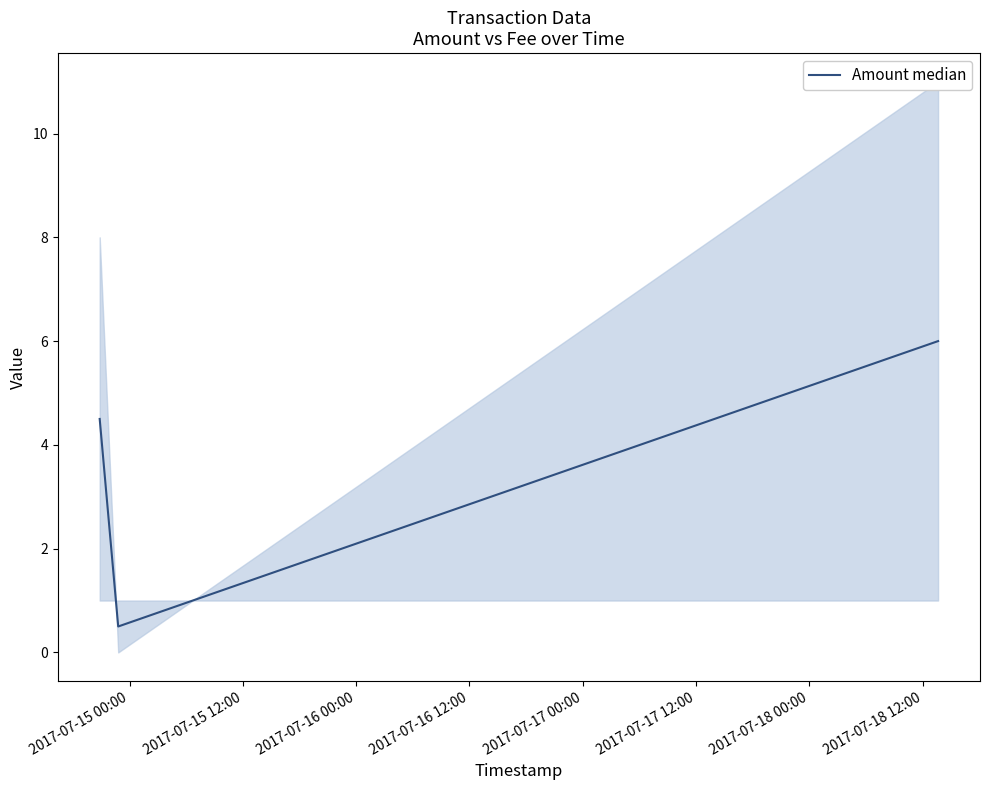

What is the value of the 3rd point from the left?

6.0